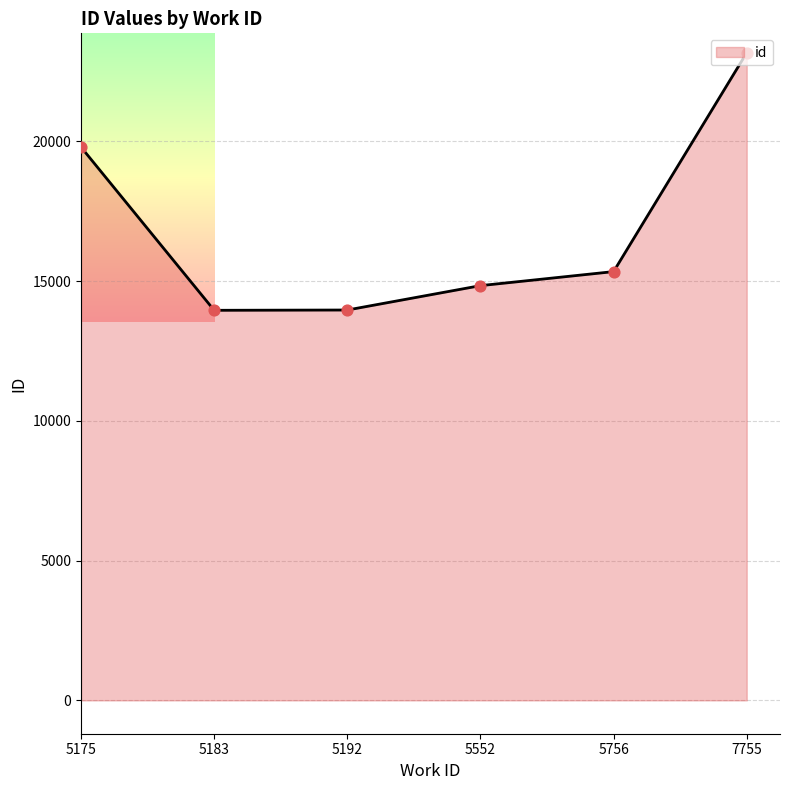

Which has a higher value, 5183 or 7755?

7755